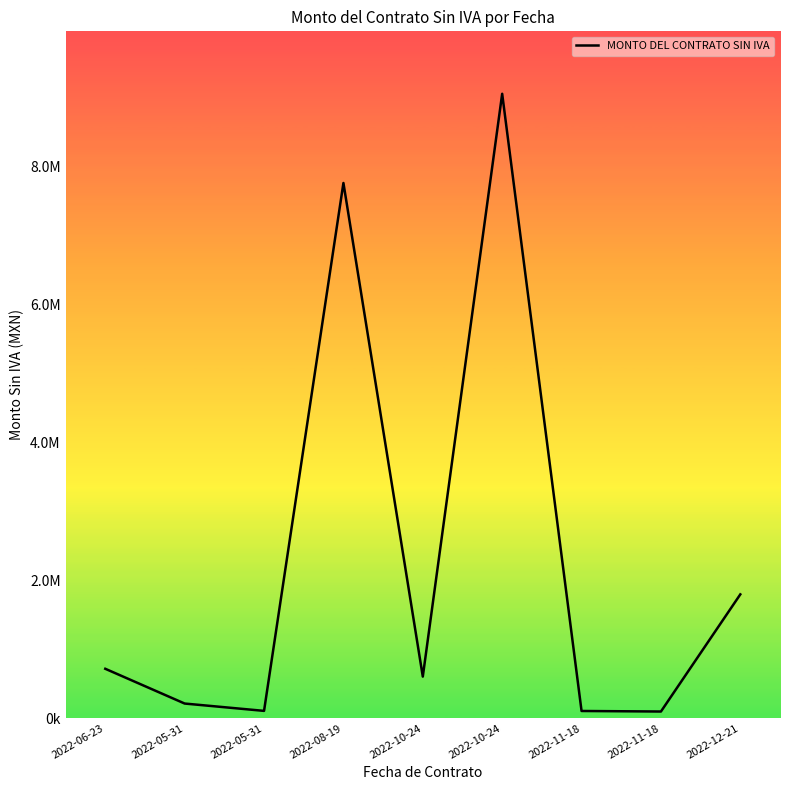

What is the value of the 7th point from the left?

105089.1